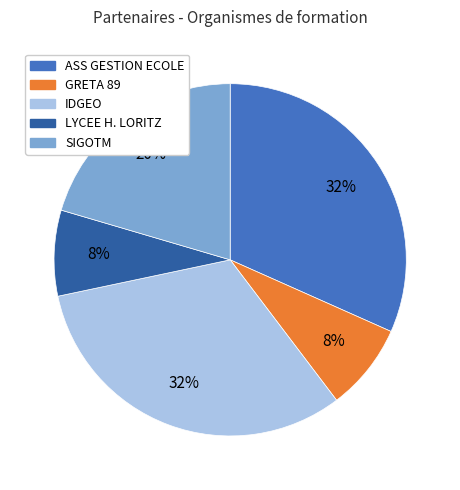

Is there a majority slice in this chart?

No